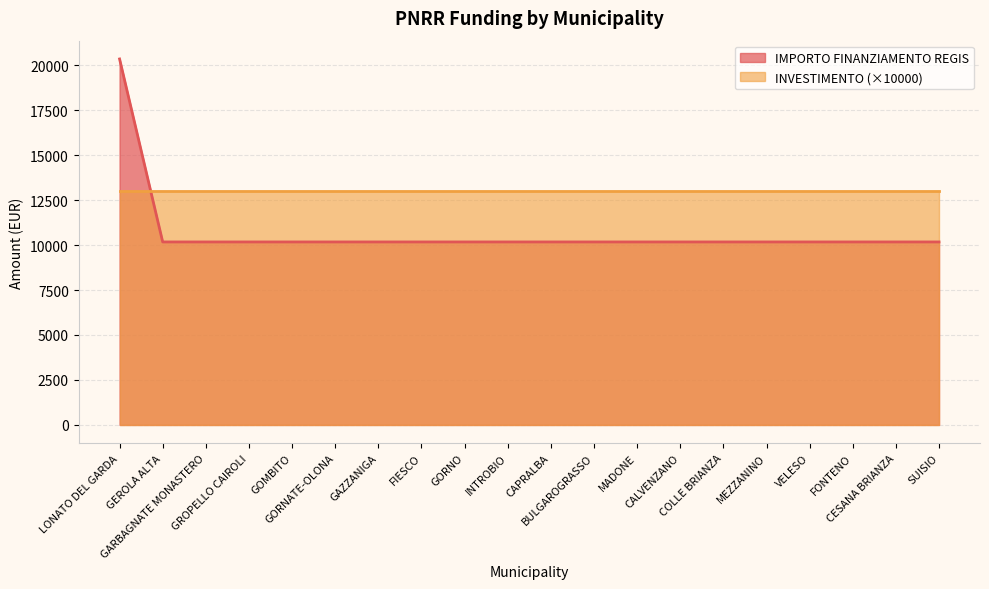

What is the label of the 14th point from the right?

GAZZANIGA